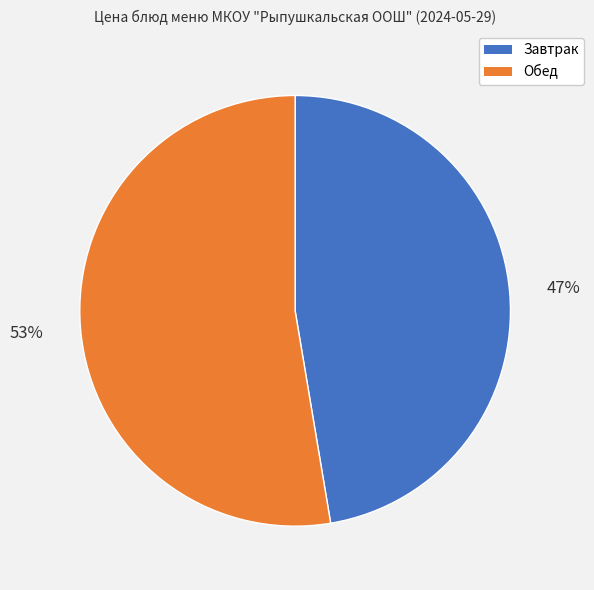

To the nearest percent, what is the average slice percentage?

50%